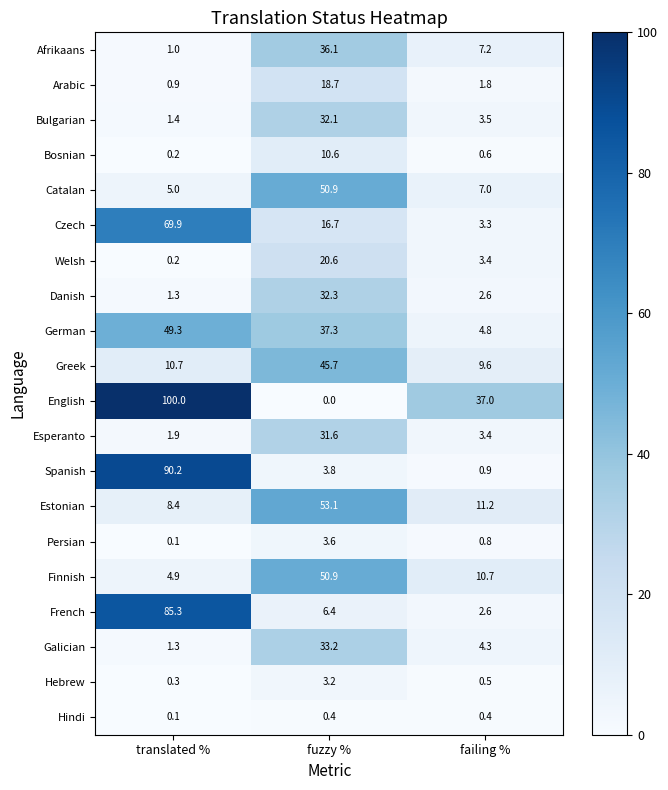

What is the difference between the maximum and minimum values in the Czech series?

66.6